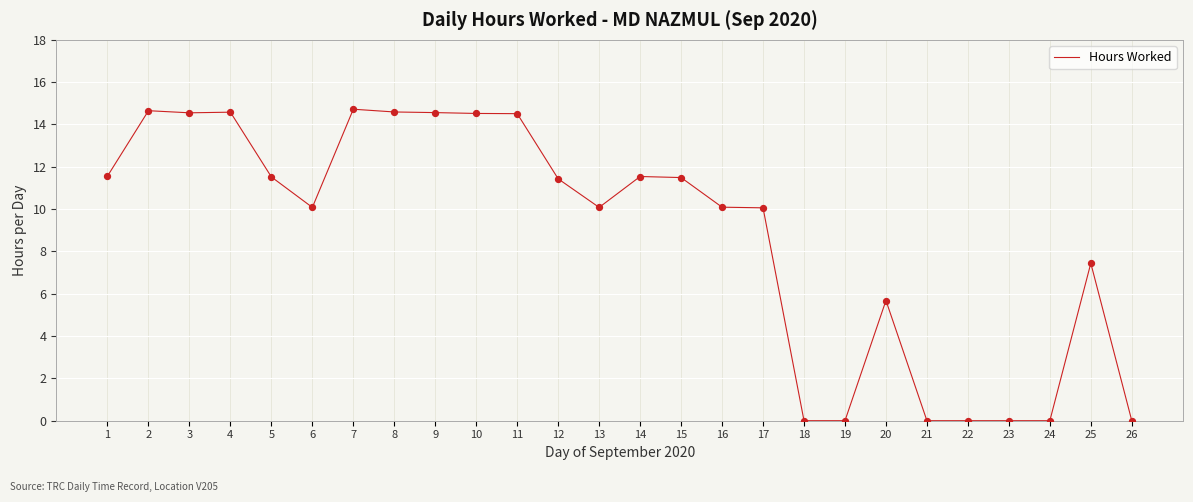

What is the change in value from 13 to 19?

-10.1